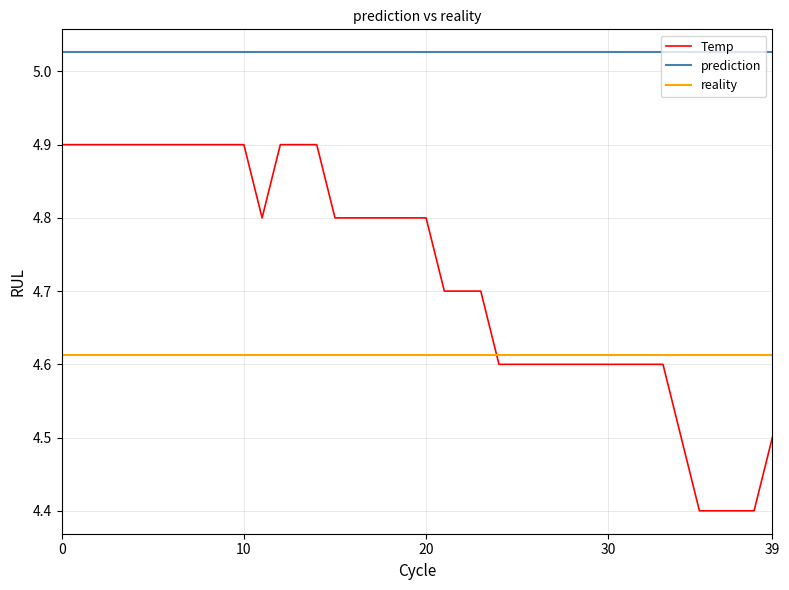

How many series are shown in this chart?

3